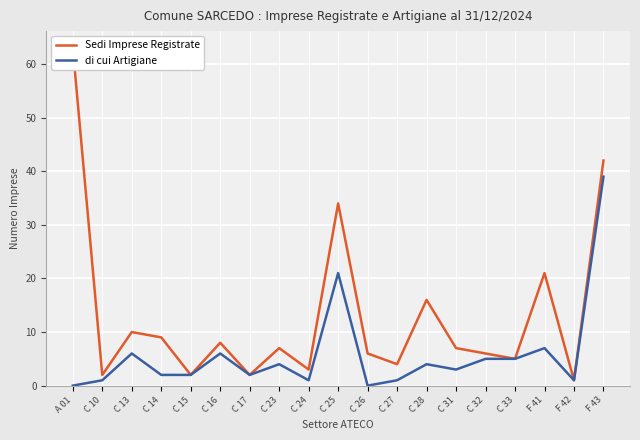

True or false: Sedi Imprese Registrate and di cui Artigiane intersect in this chart.

False